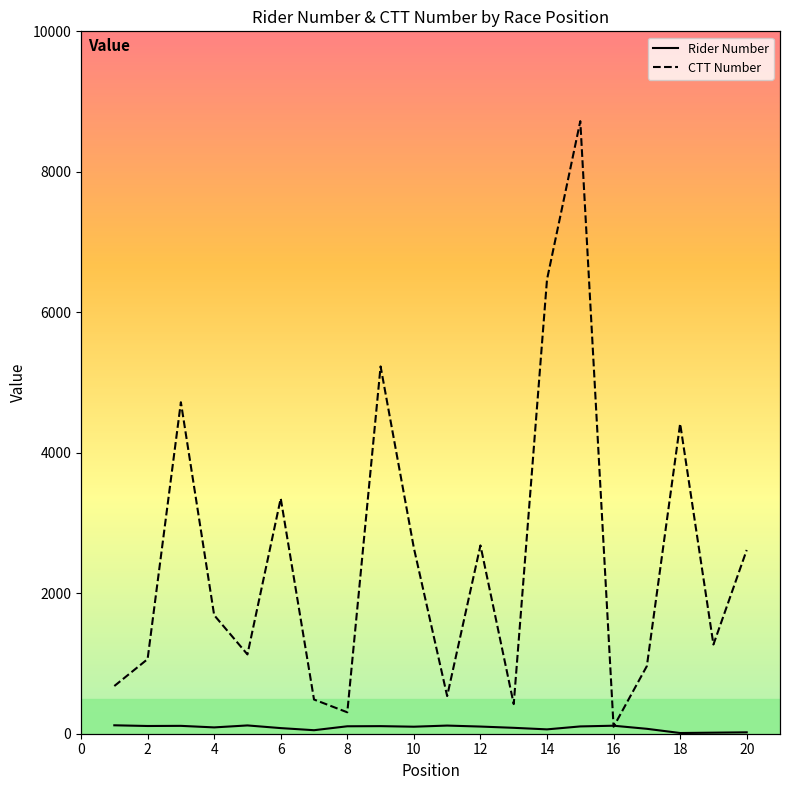

List the series in order of their peak value, highest first.

CTT Number, Rider Number